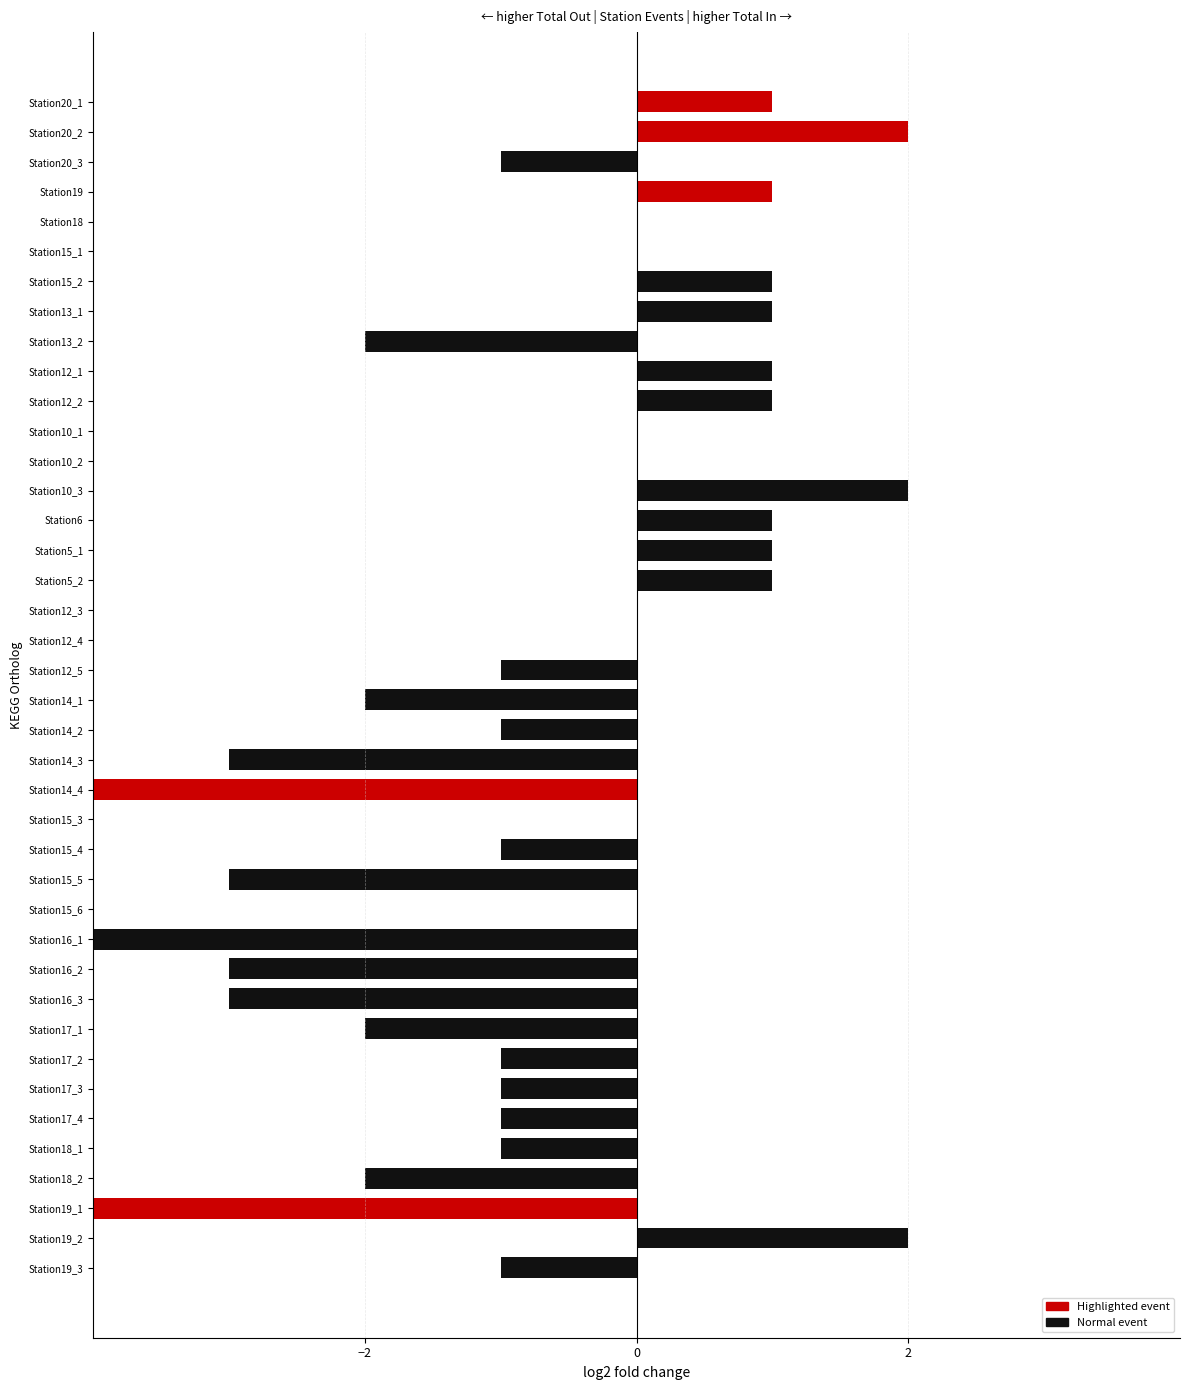

What is the minimum value shown in the chart?

-10